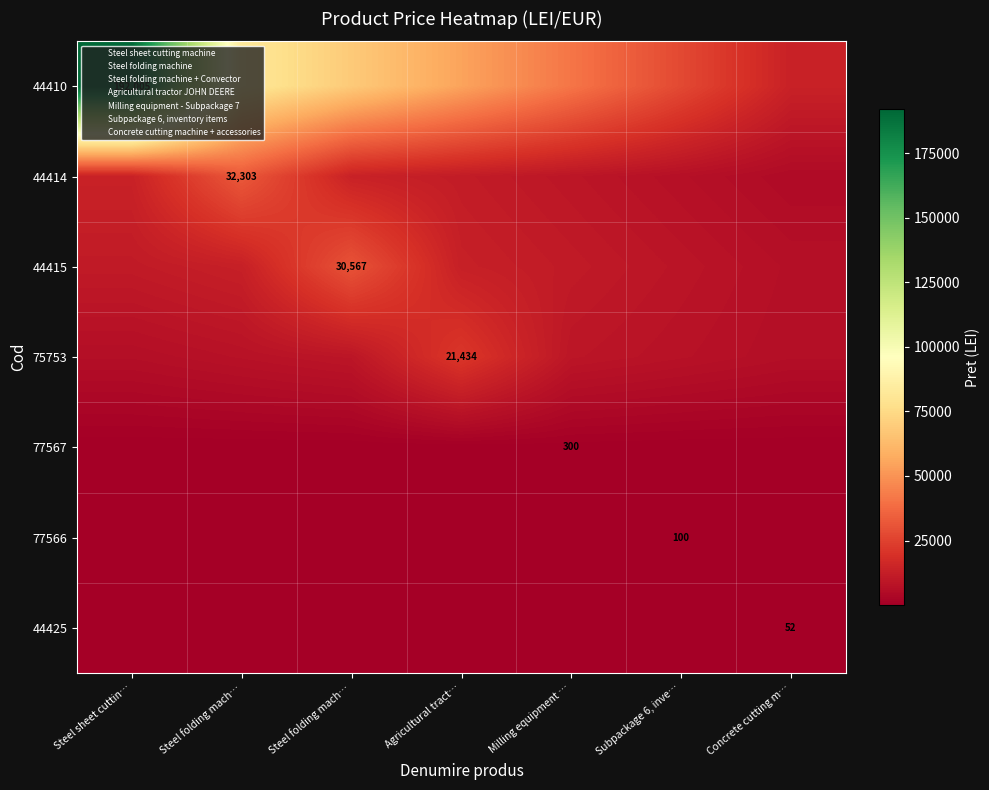

Is it true that 77566 equals 35.7 at Agricultural tract…?

True